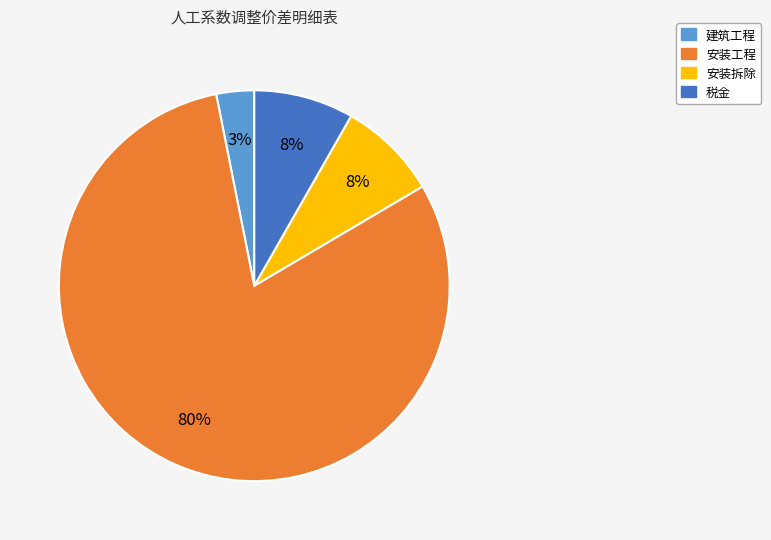

Is there any slice that represents more than half of the pie?

Yes